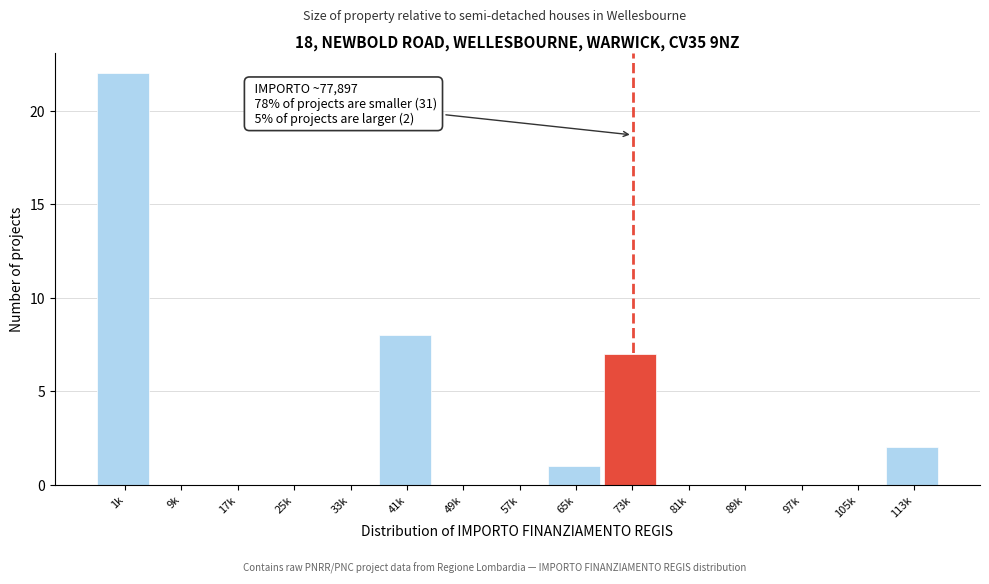

Reading left to right, what are all the values shown in this chart?

1k=22	9k=0	17k=0	25k=0	33k=0	41k=8	49k=0	57k=0	65k=1	73k=7	81k=0	89k=0	97k=0	105k=0	113k=2